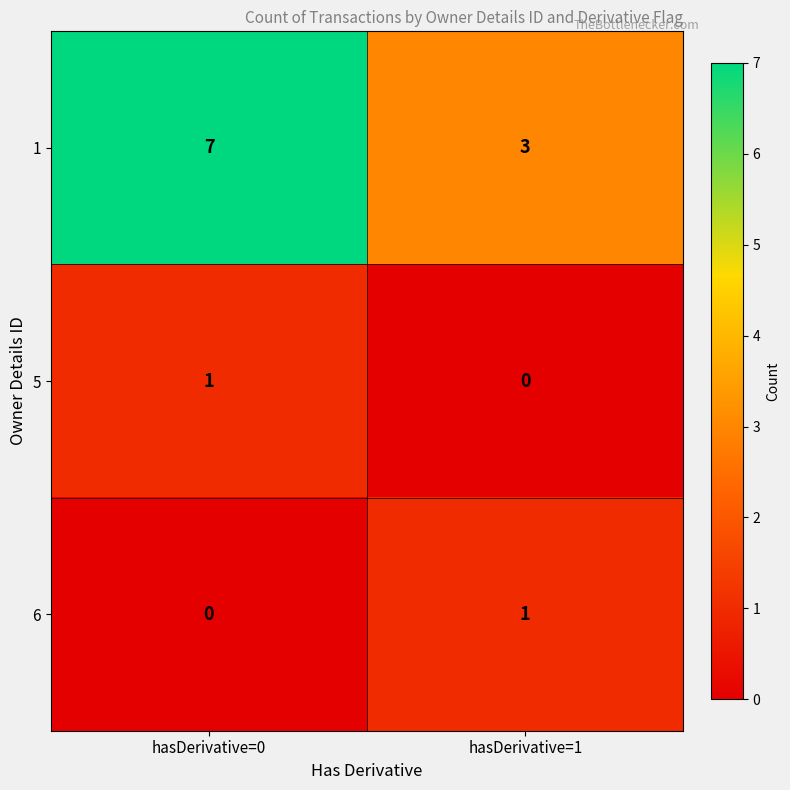

What is the total value across all series at hasDerivative=1?

4